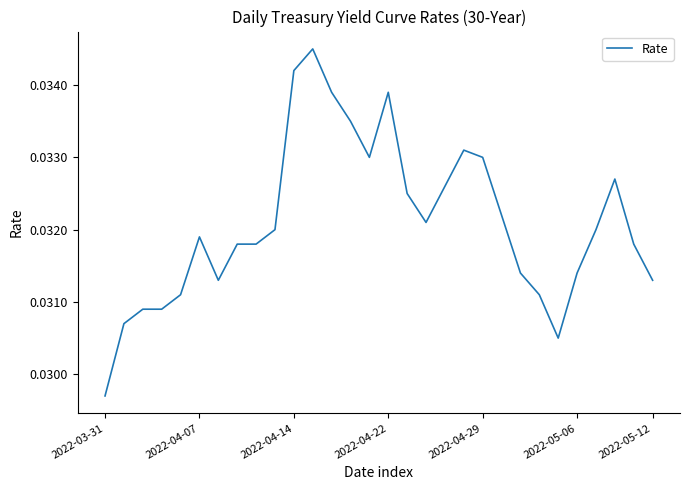

At which category does the chart reach its peak across all series?

11